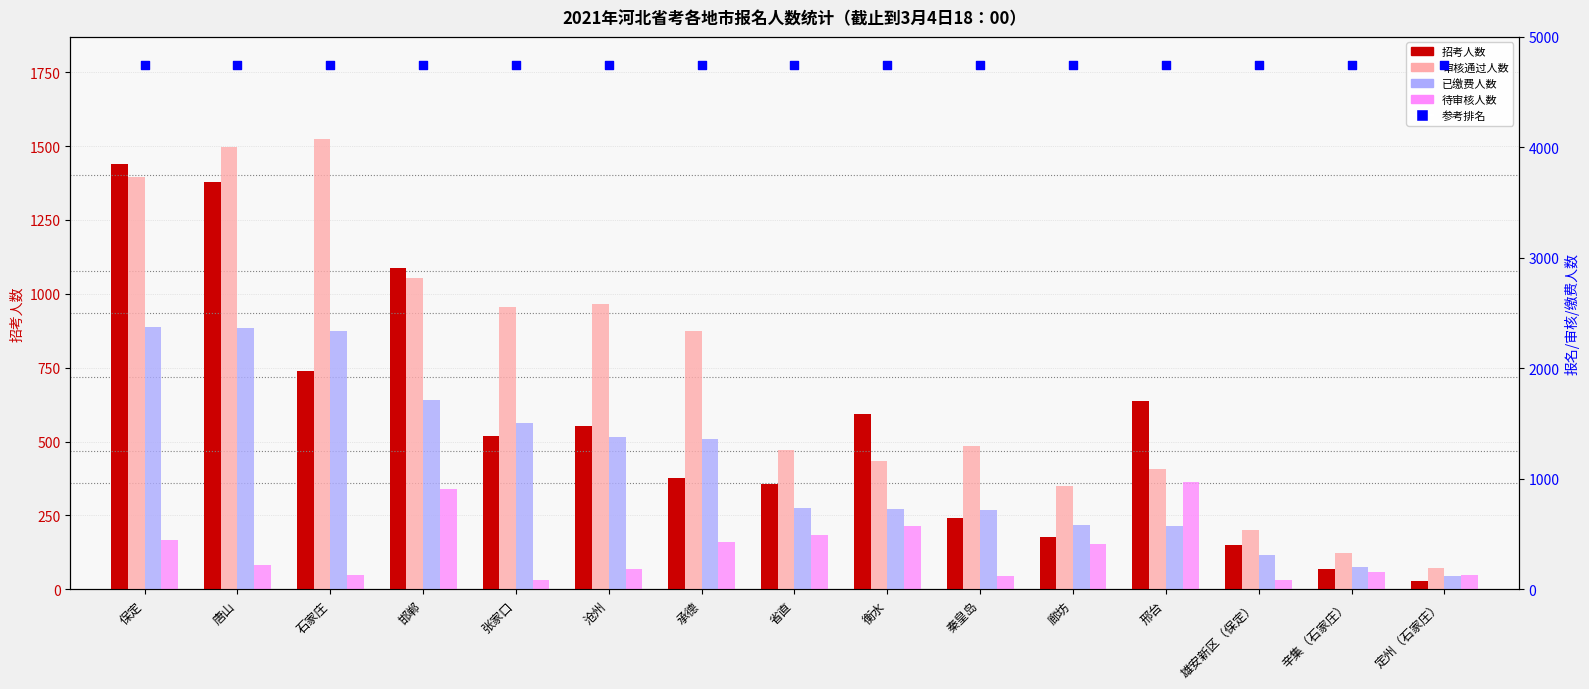

At how many categories does at least one series exceed 2468?

6